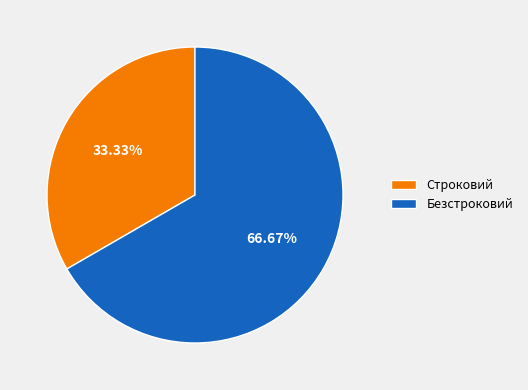

Which category has the smallest portion of the pie?

Строковий